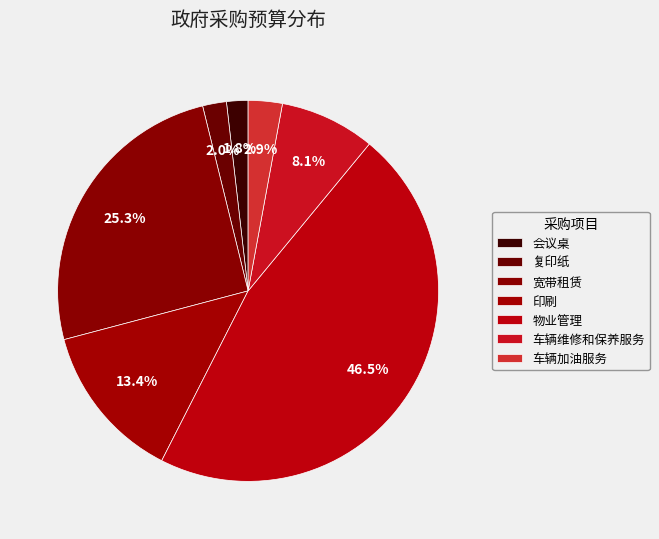

Is there a majority slice in this chart?

No